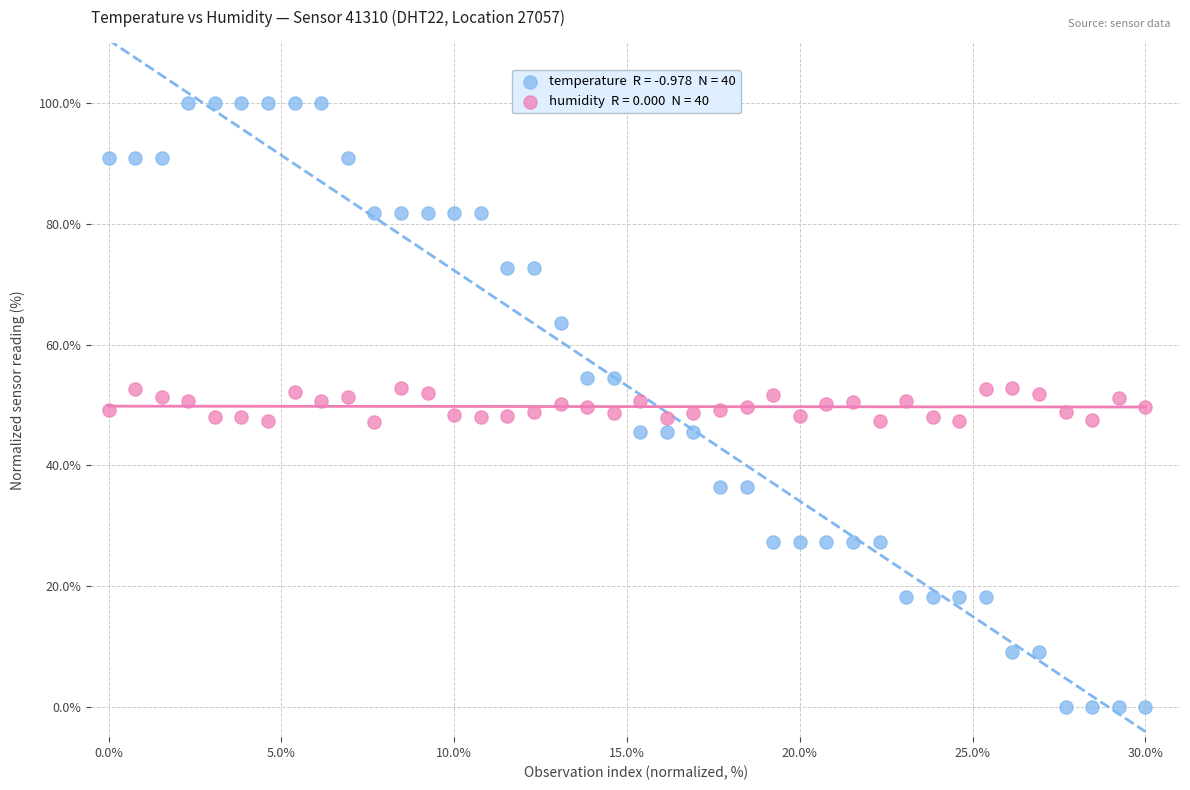

Across all data points, what is the range of Y values (max minus min)?

100.0